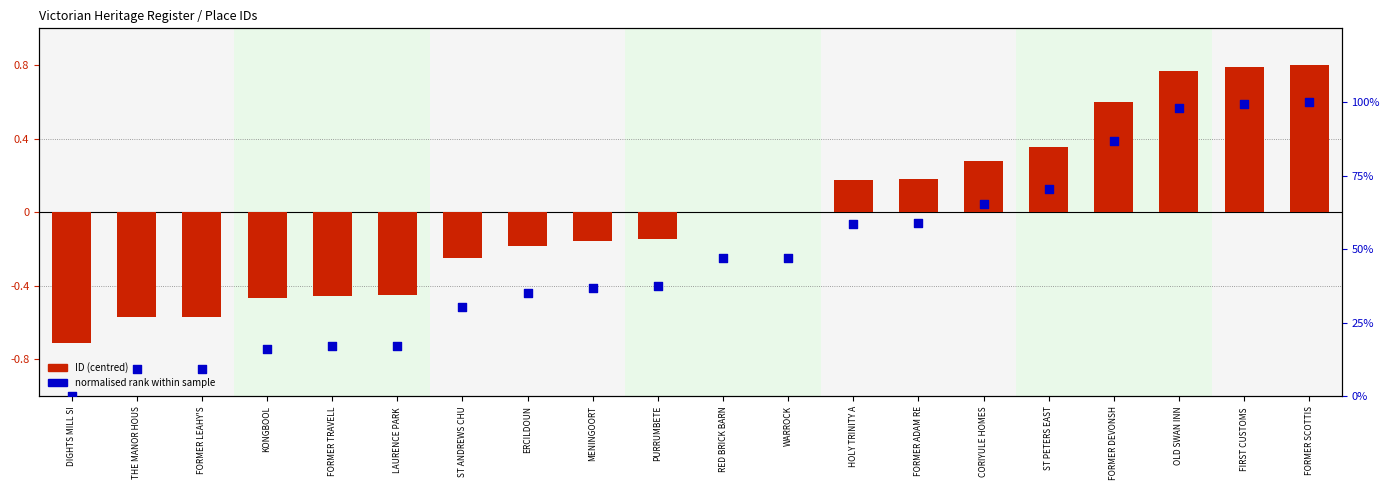

What is the total value across all series at FORMER ADAM RE?

0.8